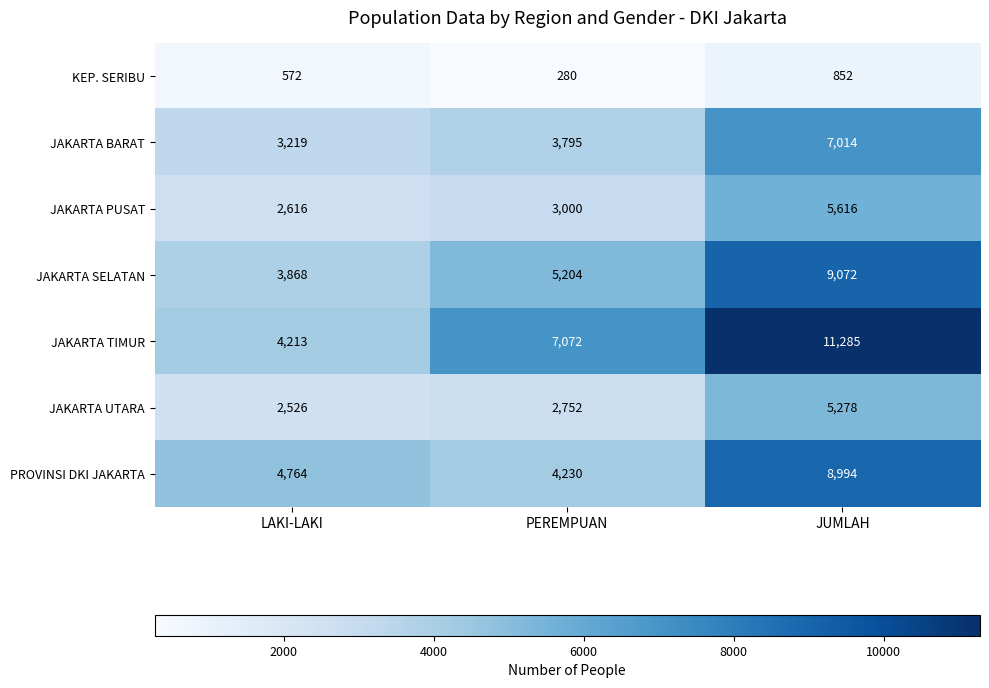

Rank the series by their maximum value, from highest to lowest.

JAKARTA TIMUR, JAKARTA SELATAN, PROVINSI DKI JAKARTA, JAKARTA BARAT, JAKARTA PUSAT, JAKARTA UTARA, KEP. SERIBU